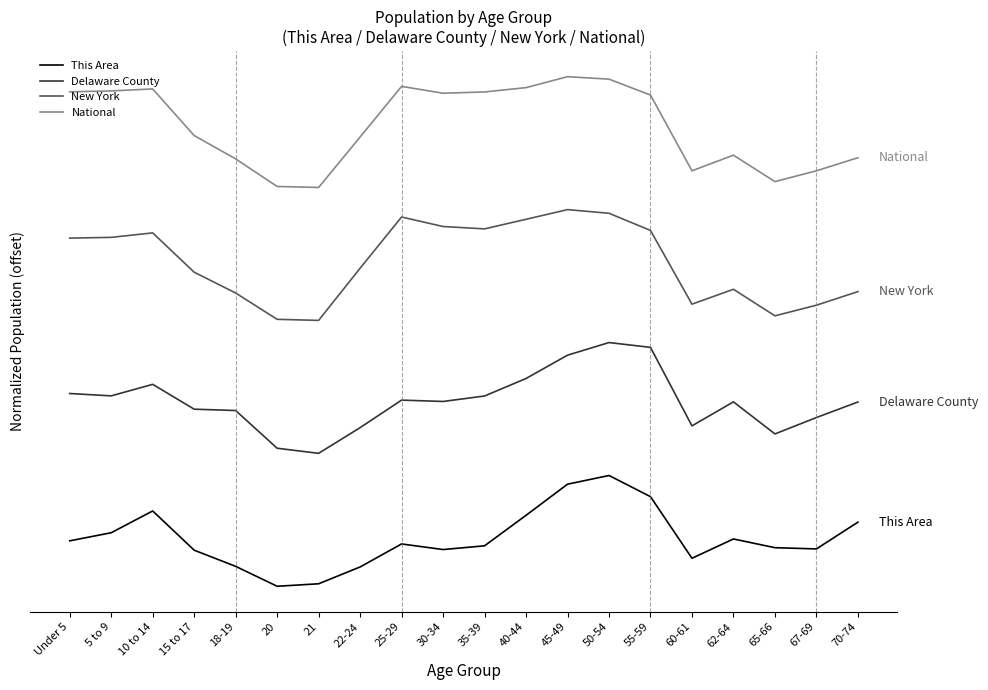

What are all the series names shown in the legend?

This Area, Delaware County, New York, National